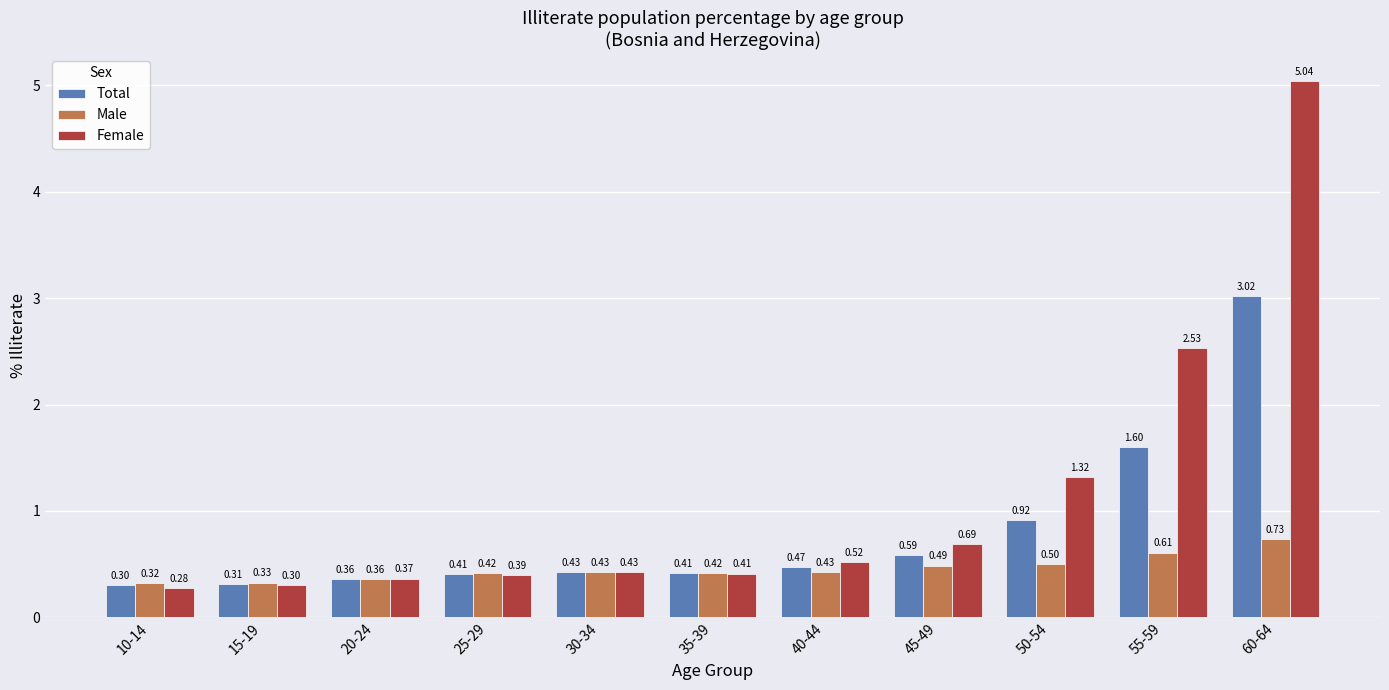

Which label corresponds to the largest value in the chart?

60-64